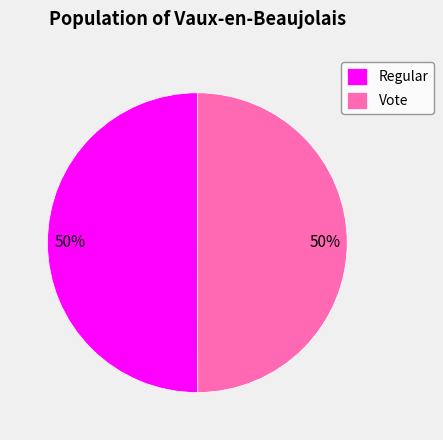

What is the ratio of the value at Regular to the value at Vote?

1.0